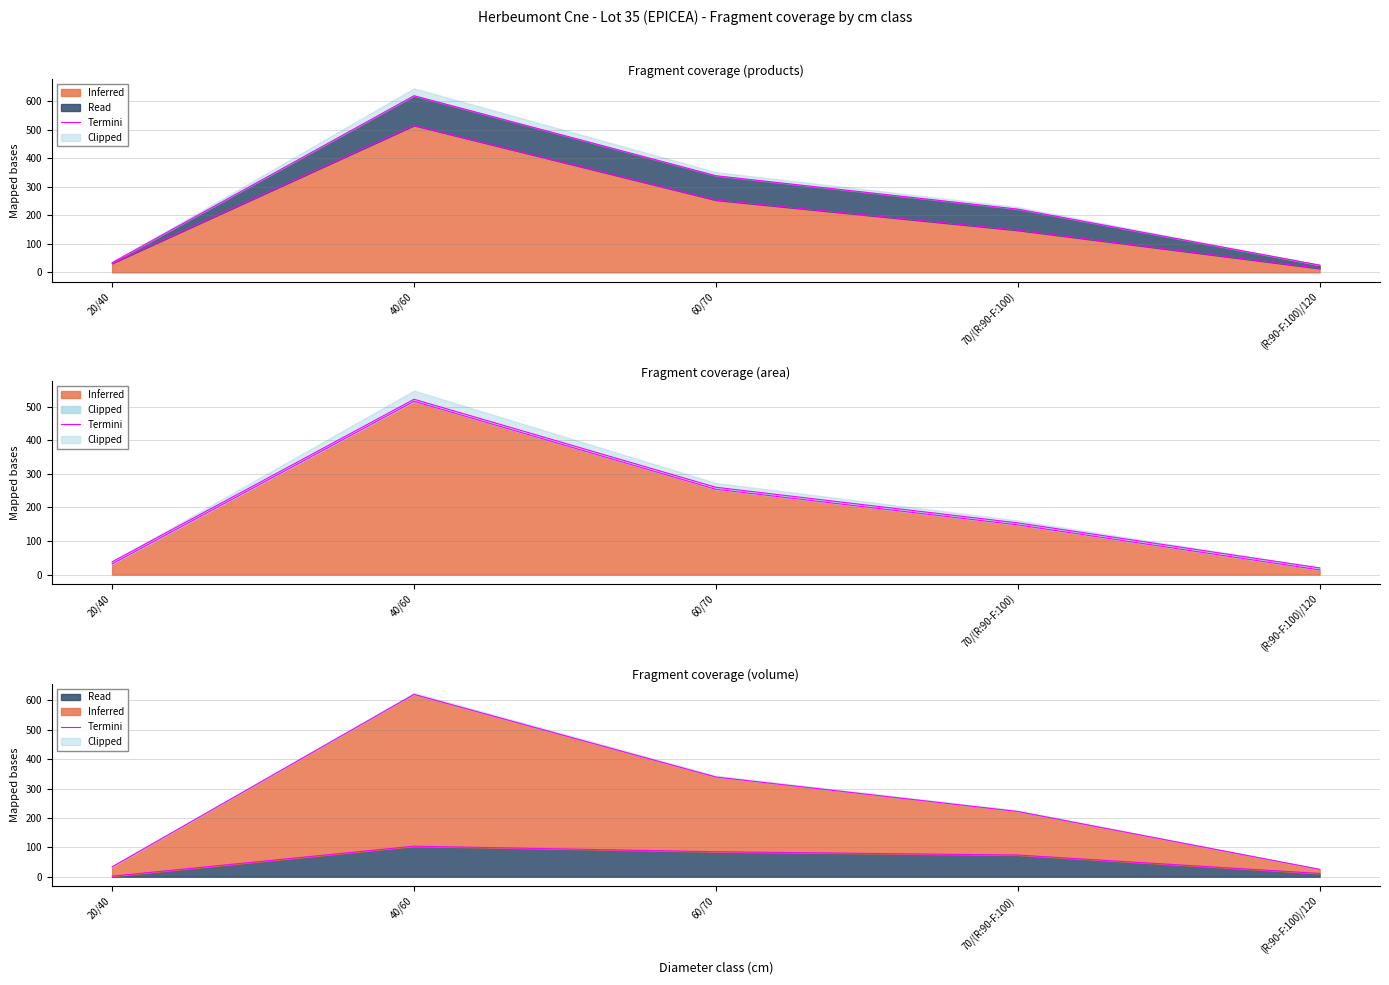

True or false: the data shows 222.1 at 70/(R:90-F:100).

True